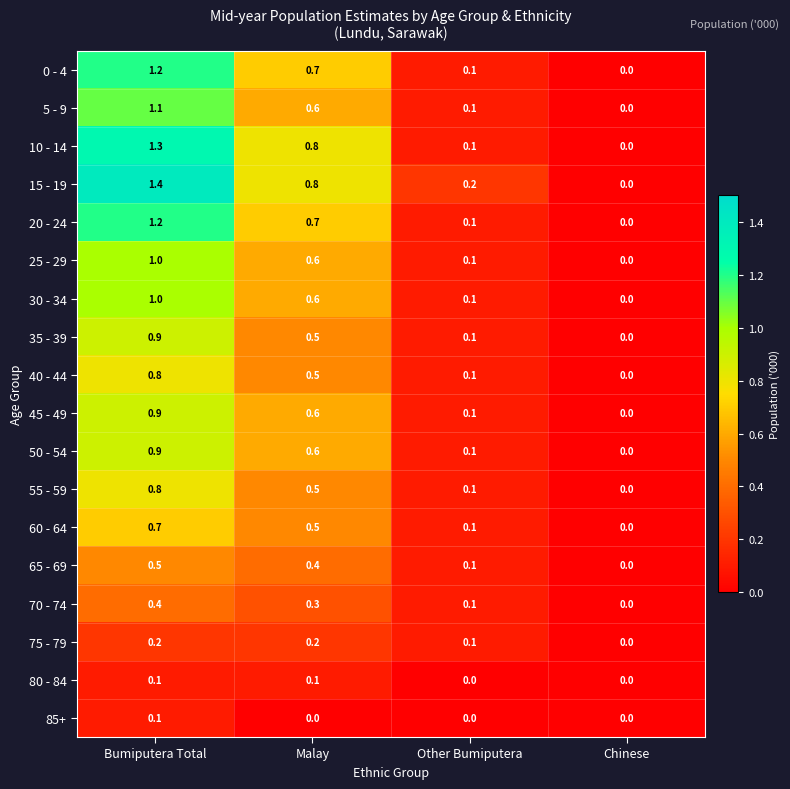

What is the difference between the maximum and minimum values in the 15 - 19 series?

1.4